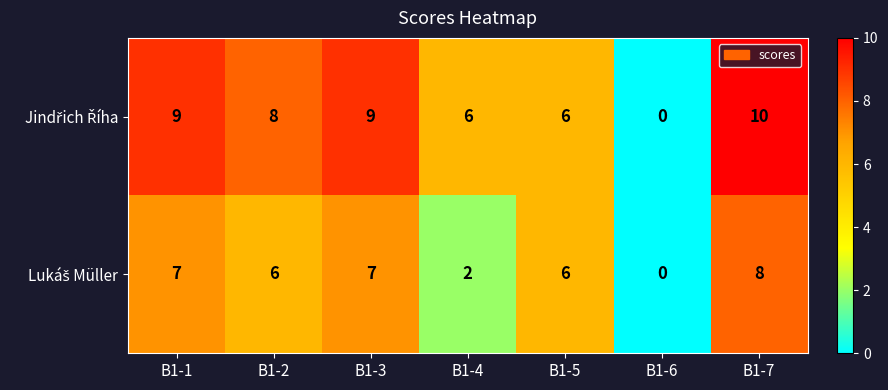

What is the total value across all series at B1-1?

16